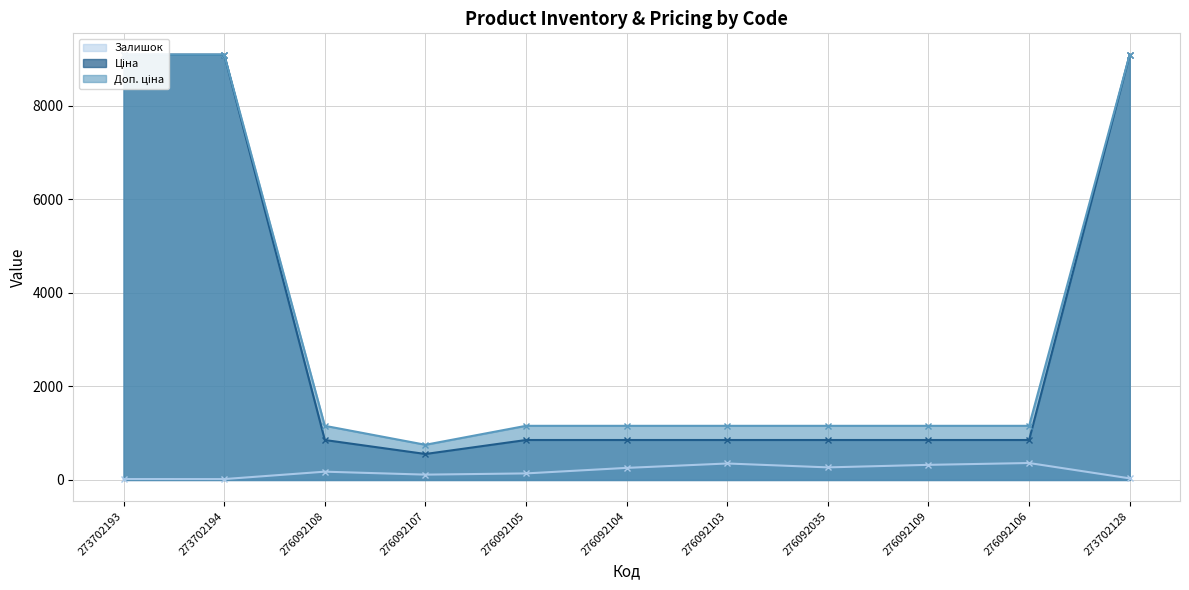

Where is Залишок nearest to the value 190?

276092108